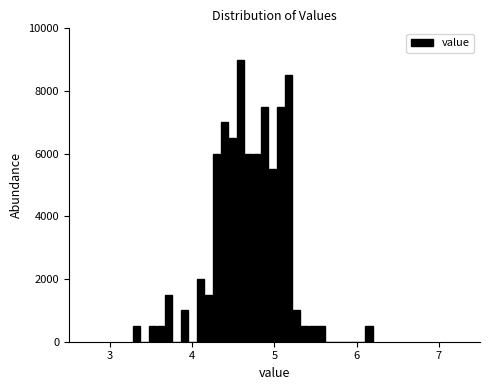

Read against the x-axis, roughly where is the centre of the tallest bar?

4.6